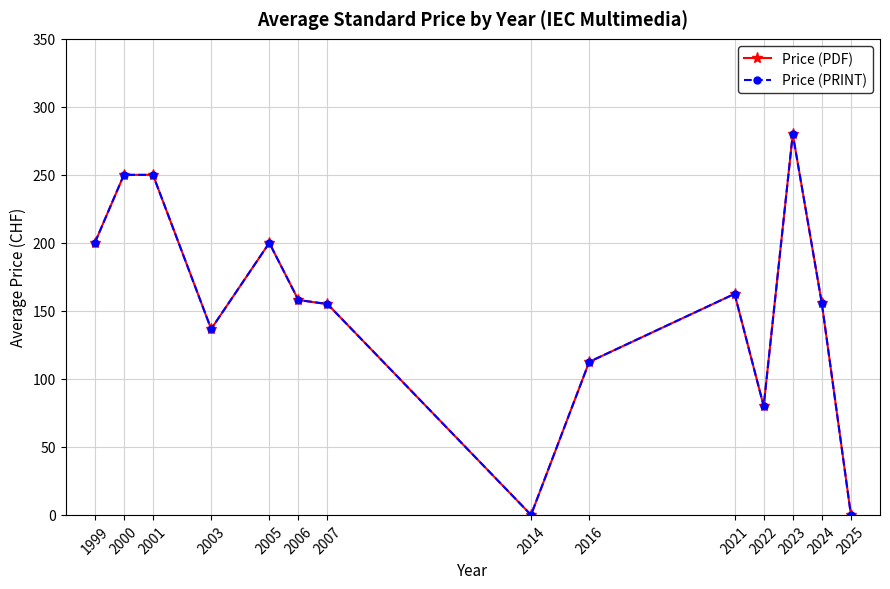

The Price (PRINT) series shows 86.8 at 1999. True or false?

False